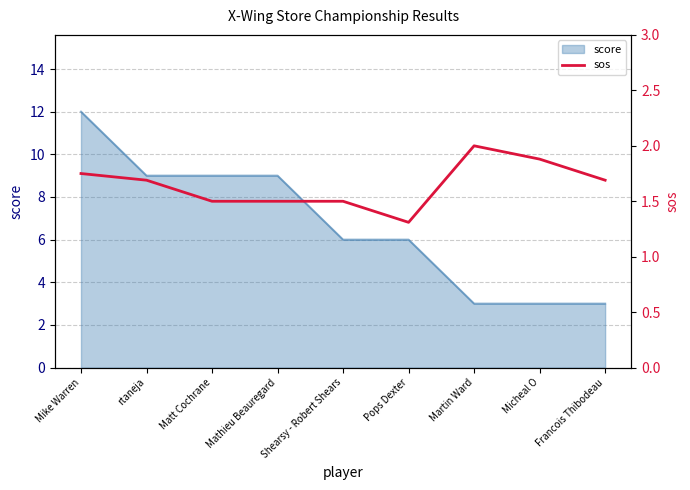

How many points are higher than both their immediate neighbors (excluding endpoints)?

1